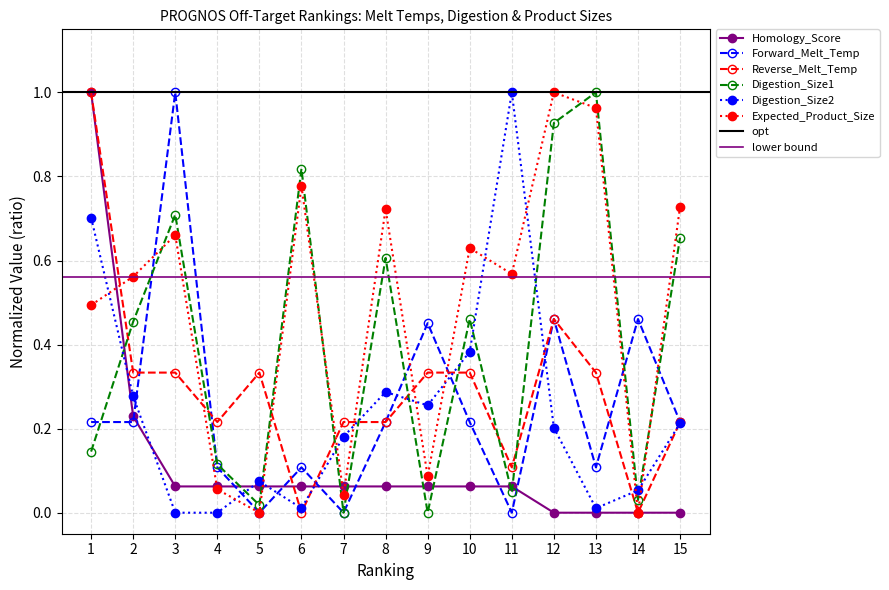

What is the total value across all series at 11?

1.8